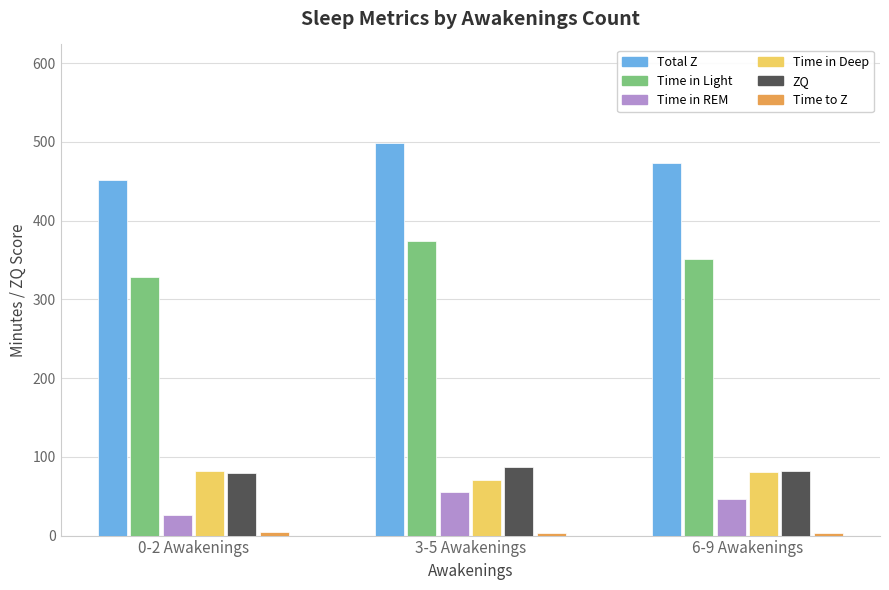

Is it true that Time in Light equals 197.2 at 3-5 Awakenings?

False